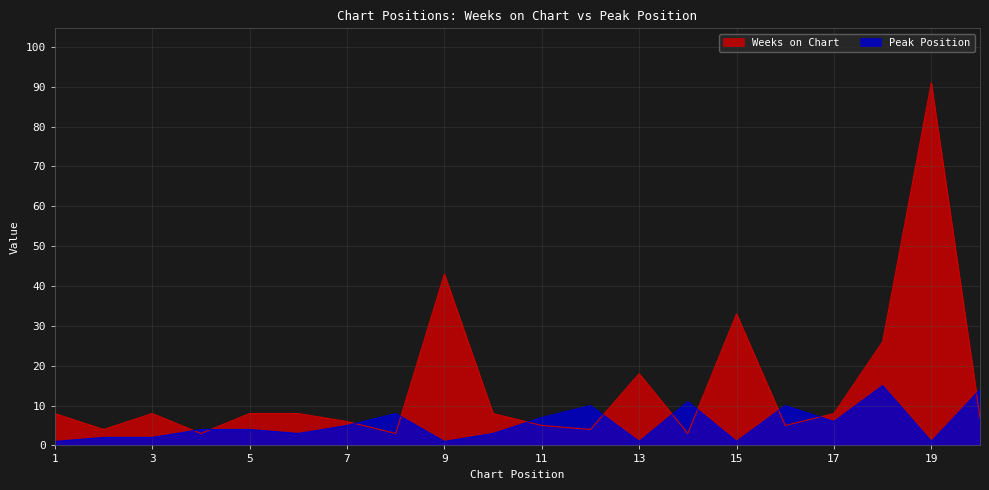

Reading left to right, transcribe all the data shown in this chart.

Weeks on Chart: 8	4	8	3	8	8	6	3	43	8	5	4	18	3	33	5	8	26	91	7
Peak Position: 1	2	2	4	4	3	5	8	1	3	7	10	1	11	1	10	6	15	1	14